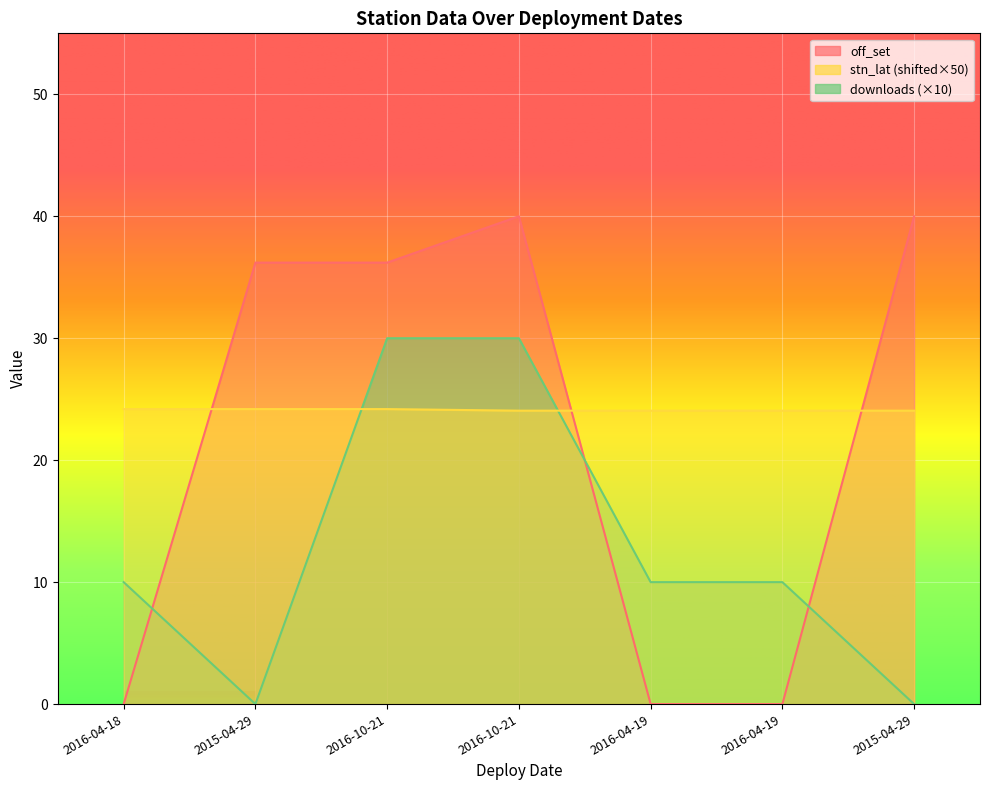

What is the label of the 4th point from the right?

2016-10-21